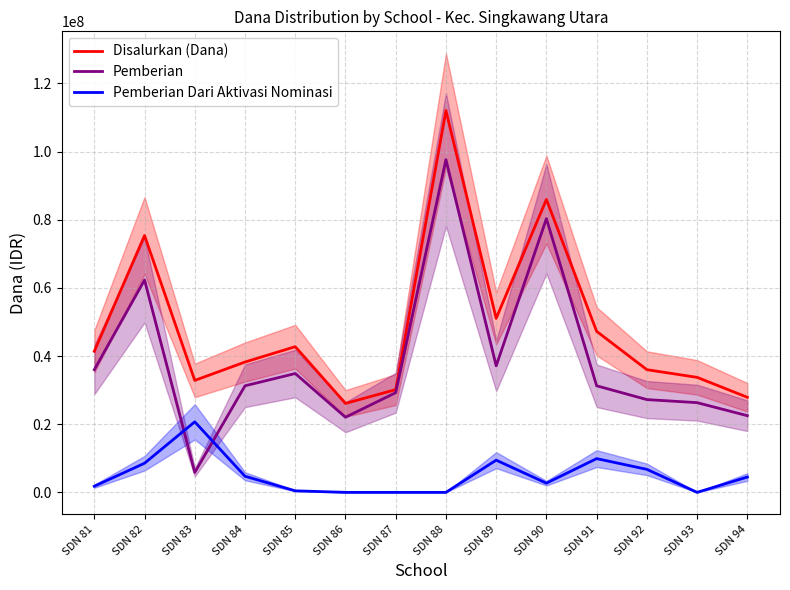

What is the average value of the Pemberian Dari Aktivasi Nominasi series?

4966071